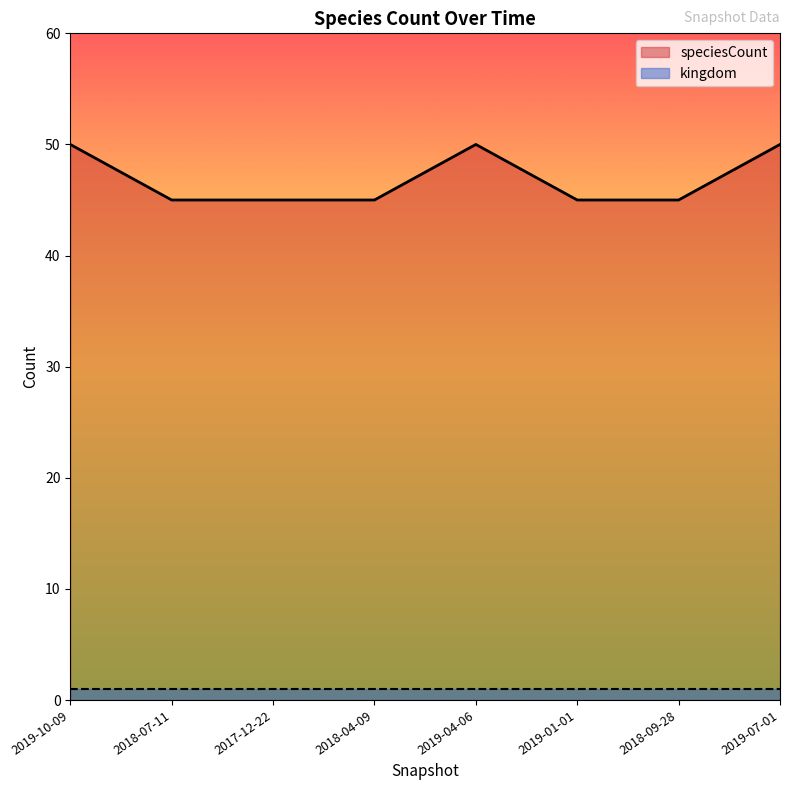

What is the difference between the maximum and minimum values?

5